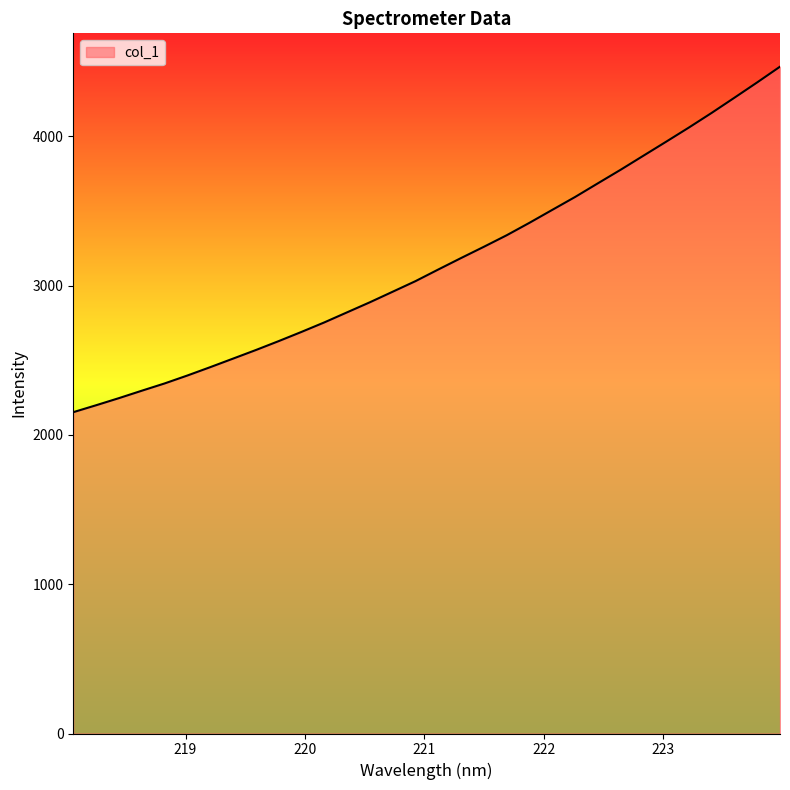

How many lines are shown in the chart?

1